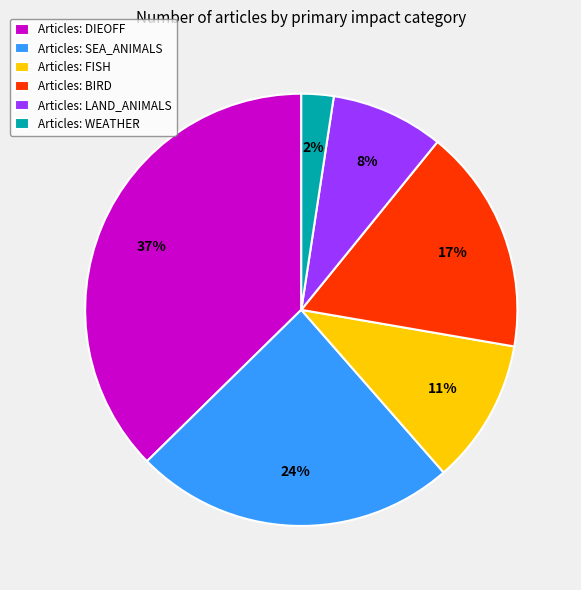

Does any single category account for the majority?

No